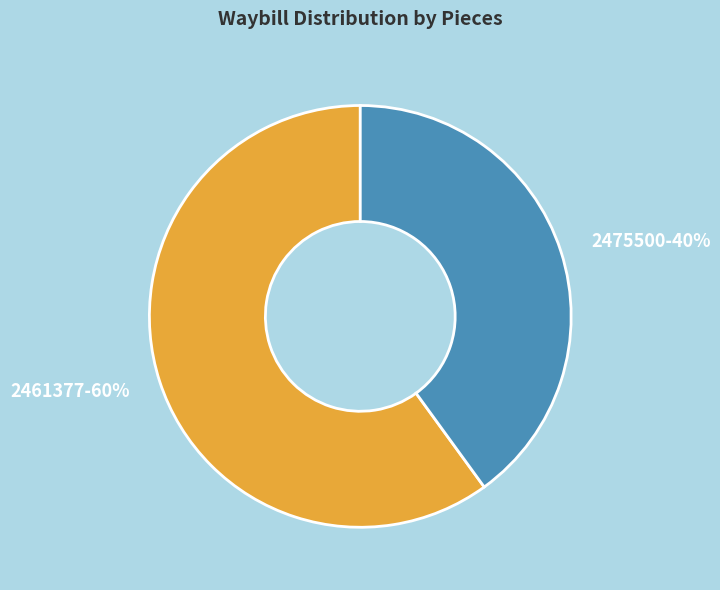

What percentage is the 2475500 slice, to the nearest percent?

40%